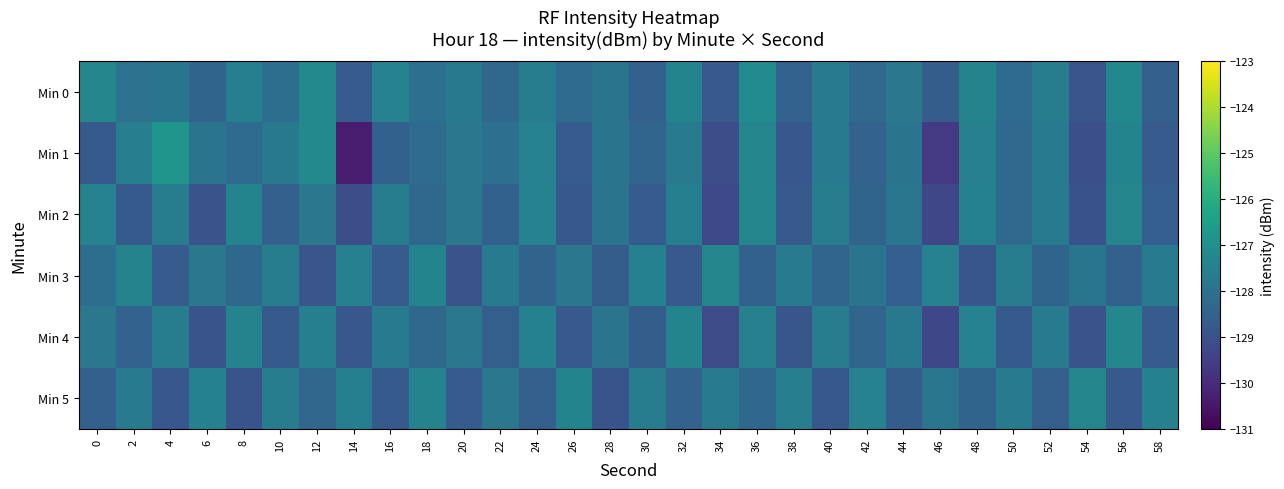

Rank the series at 0 from highest to lowest value.

Min 0, Min 2, Min 4, Min 3, Min 5, Min 1